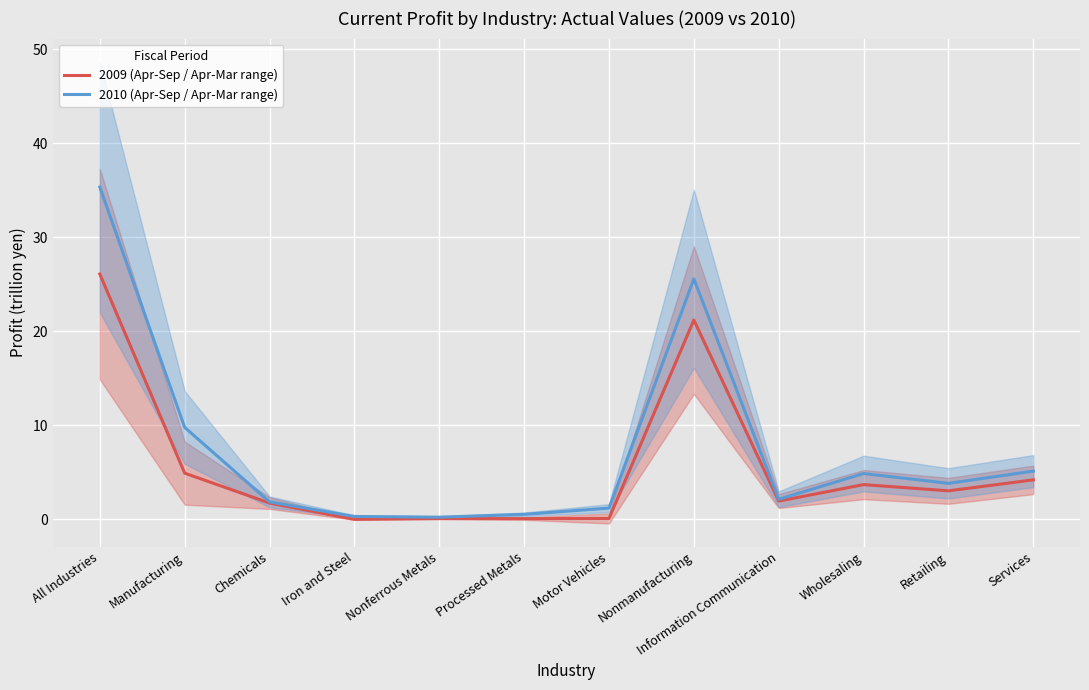

What is the spread (max minus min) of values at Motor Vehicles?

1.1